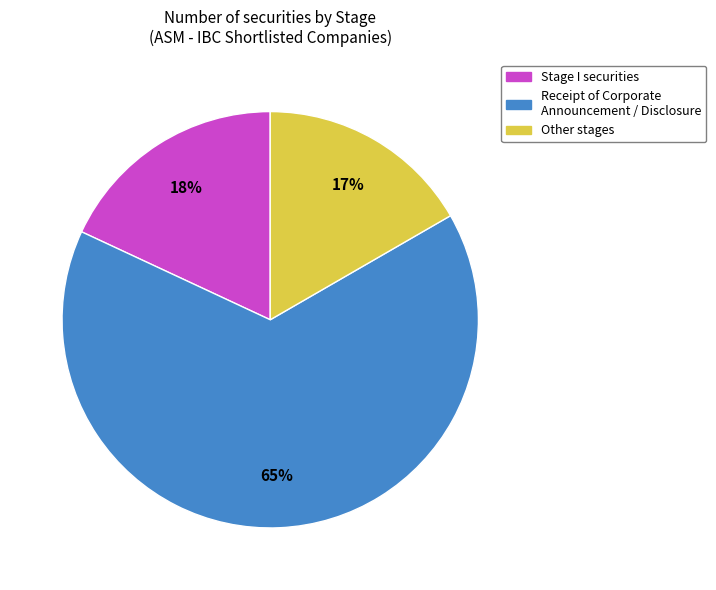

To the nearest percent, what is the average slice percentage?

33%